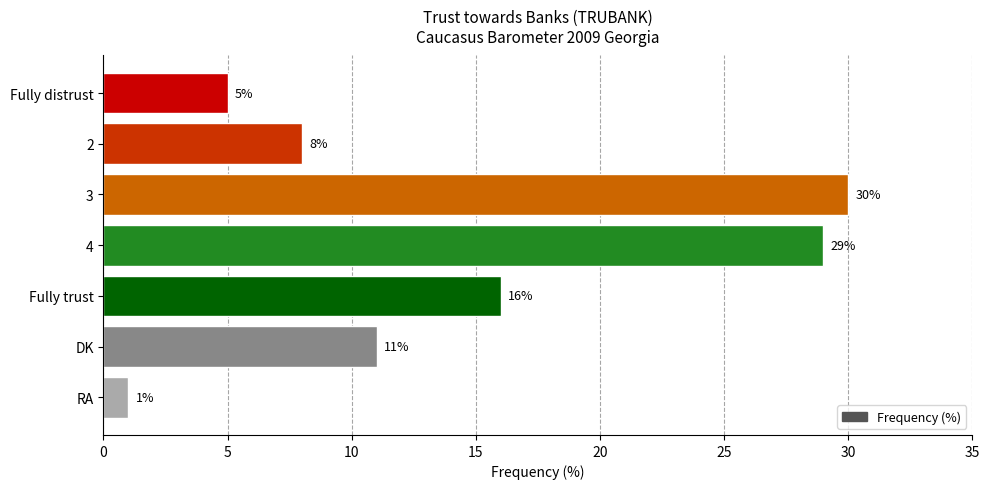

Reading top to bottom, extract all data points from this chart.

5	8	30	29	16	11	1